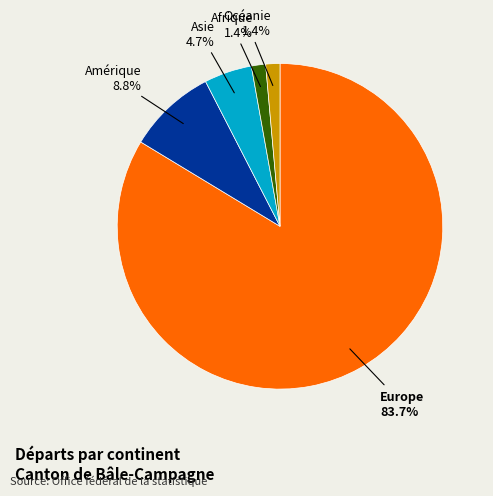

Combined, what portion of the pie is Océanie and Europe?

85.1%